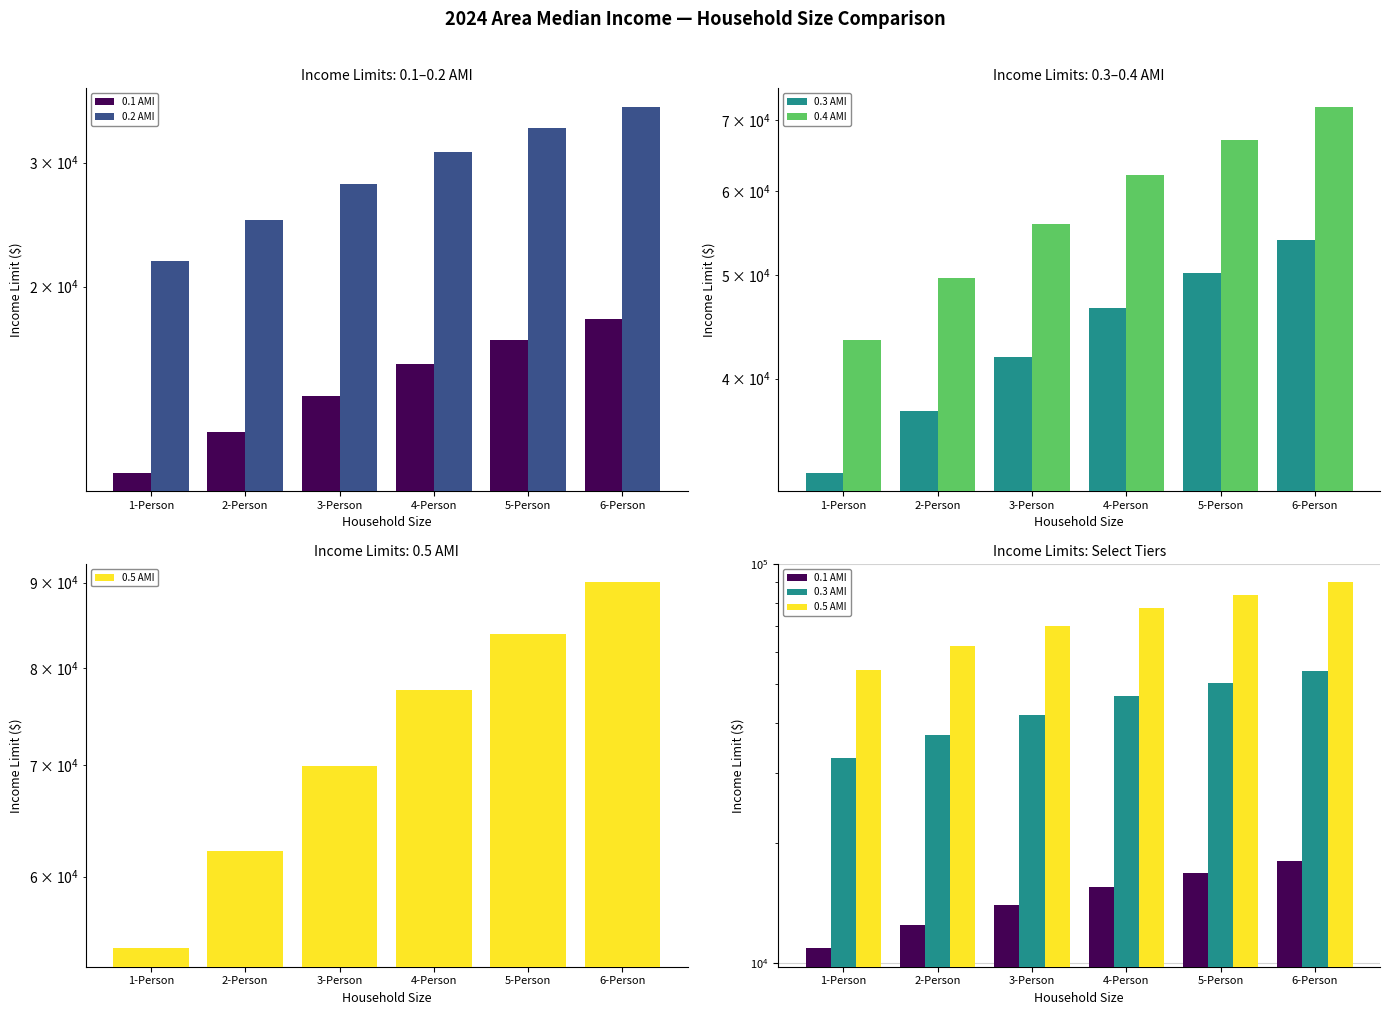

How many 0.4 AMI values are between 49720 and 67080?

4